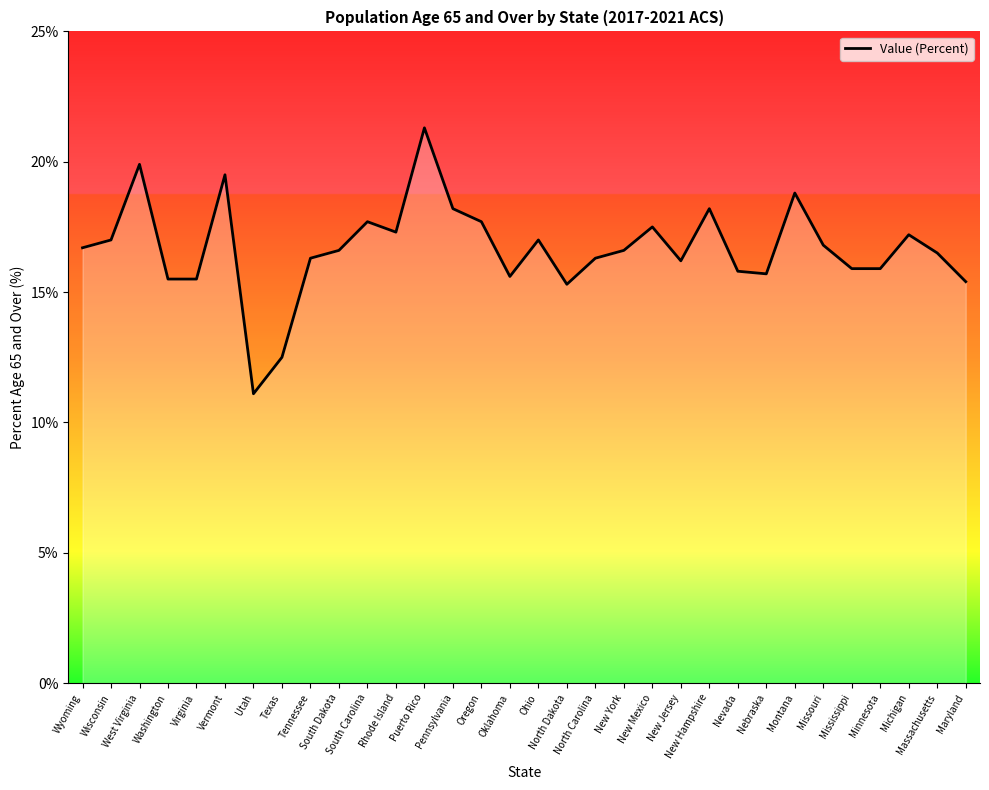

Where does the data first go above 16?

Wyoming